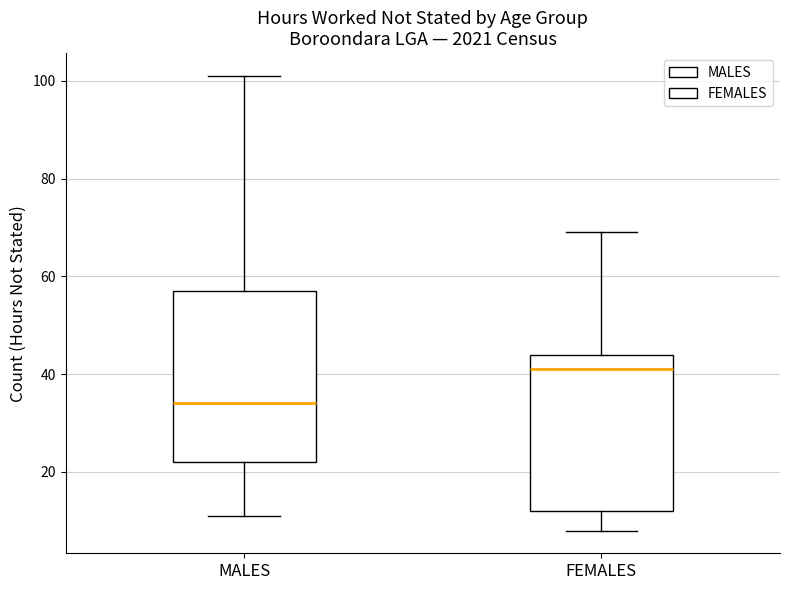

Which box has the highest median line?

FEMALES